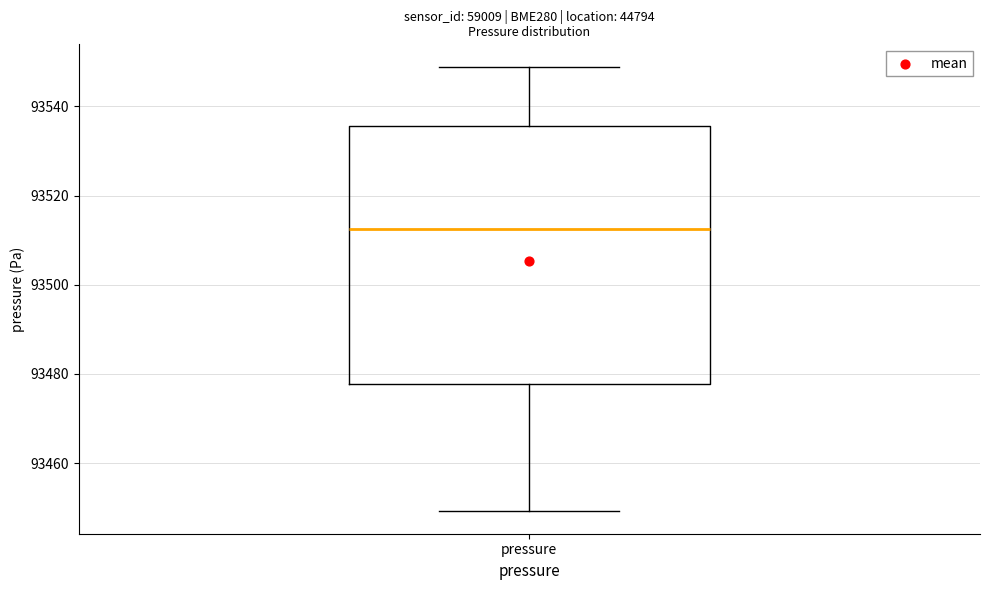

Read this box plot against the y-axis: the position of the median line, the range covered by the box, and the ends of both whiskers. The values are not printed on the chart, so give them approximately, as read against the axis.

median 93512, box 93478 to 93536, whiskers 93450 to 93548